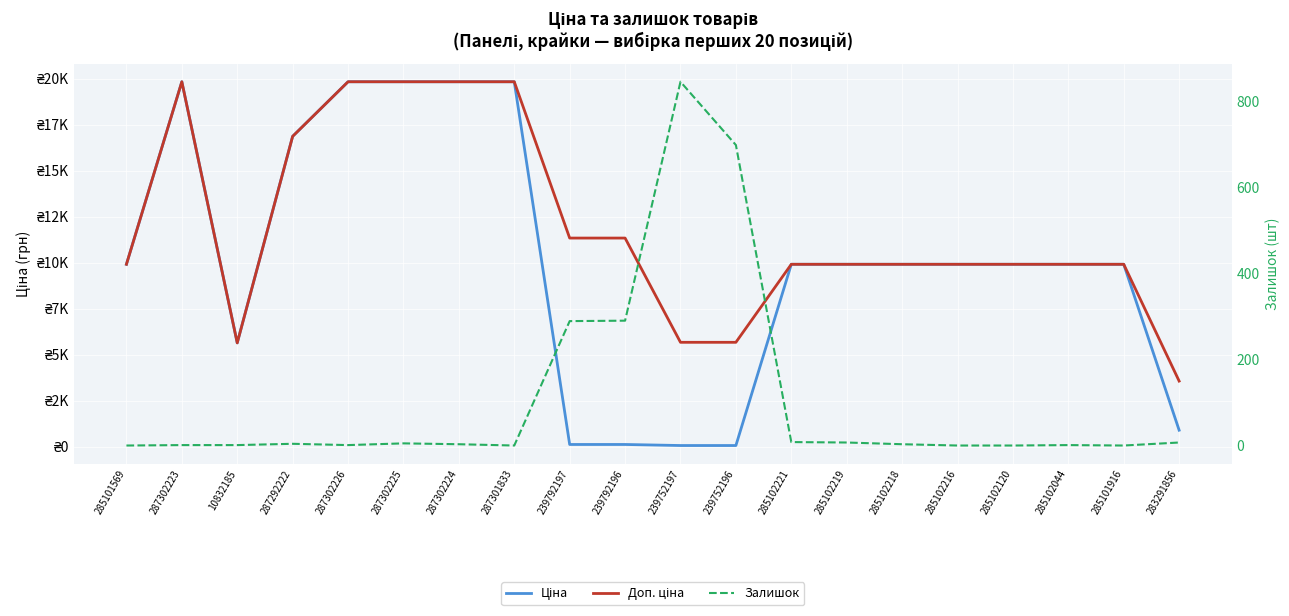

What is the value of the Ціна point at the 18th from the left?

9908.5